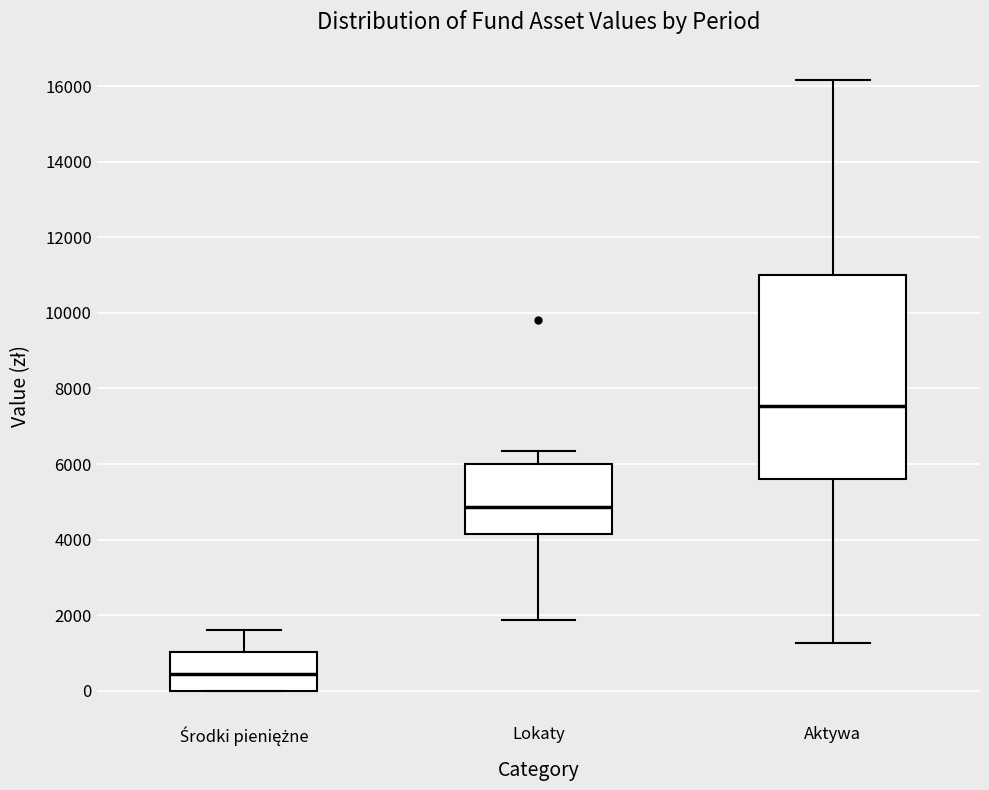

Reading left to right, transcribe this box plot: for each box, give where its median line is, the range the box spans, and where its two whiskers end, as read against the y-axis. The values are not printed on the chart, so give them approximately, as read against the axis.

Środki pieniężne: median 400, box 0 to 1000, whiskers 0 to 1600
Lokaty: median 4800, box 4200 to 6000, whiskers 1800 to 6400
Aktywa: median 7600, box 5600 to 11000, whiskers 1200 to 16200